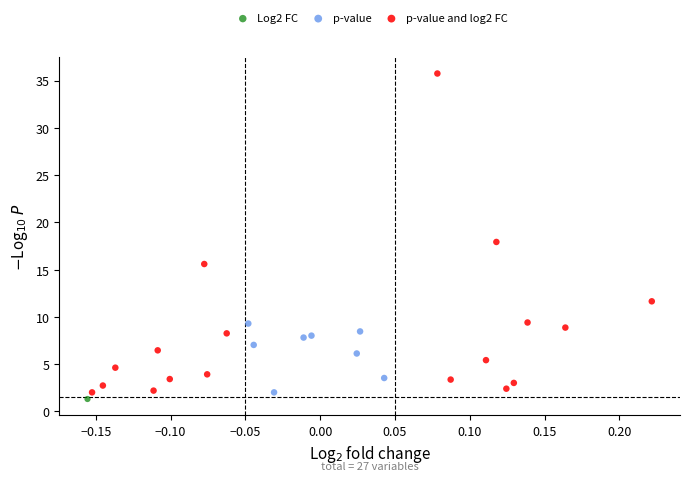

Which series contains the highest Y value?

p-value and log2 FC